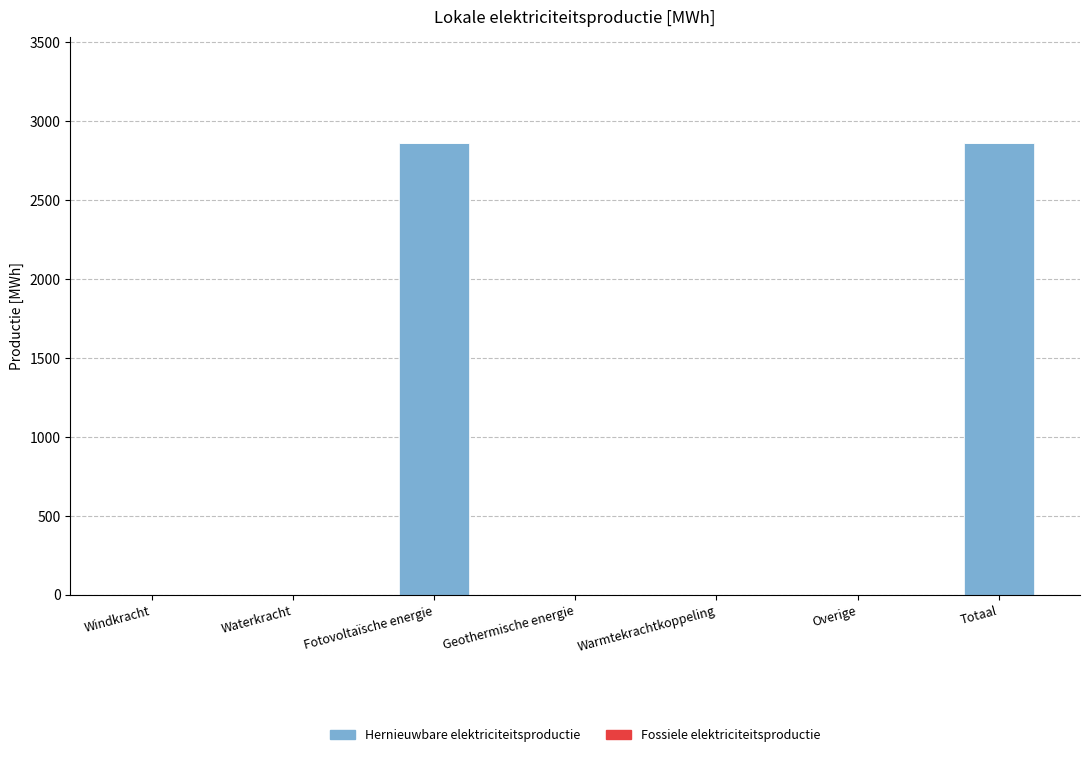

Reading left to right, list all the values displayed in this chart.

Windkracht=0.0	Waterkracht=0.0	Fotovoltaïsche energie=2862.5	Geothermische energie=0.0	Warmtekrachtkoppeling=0.0	Overige=0.0	Totaal=2862.5